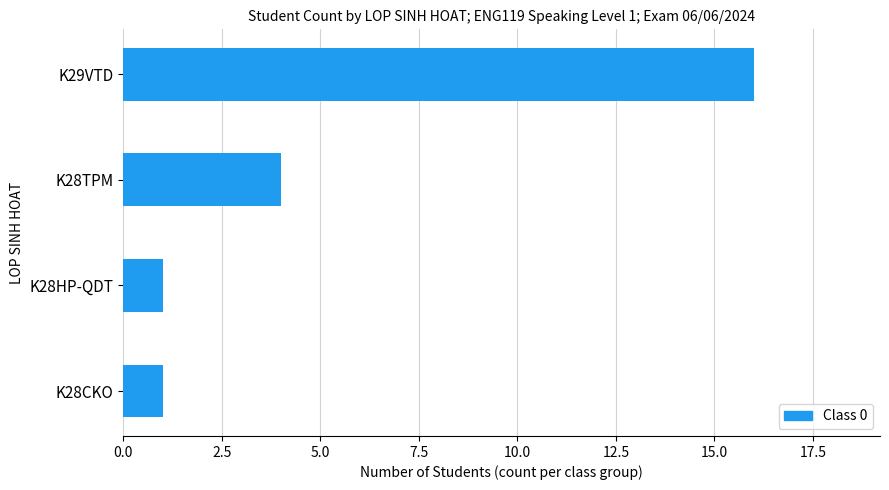

What is the label of the 1st bar from the top?

K29VTD